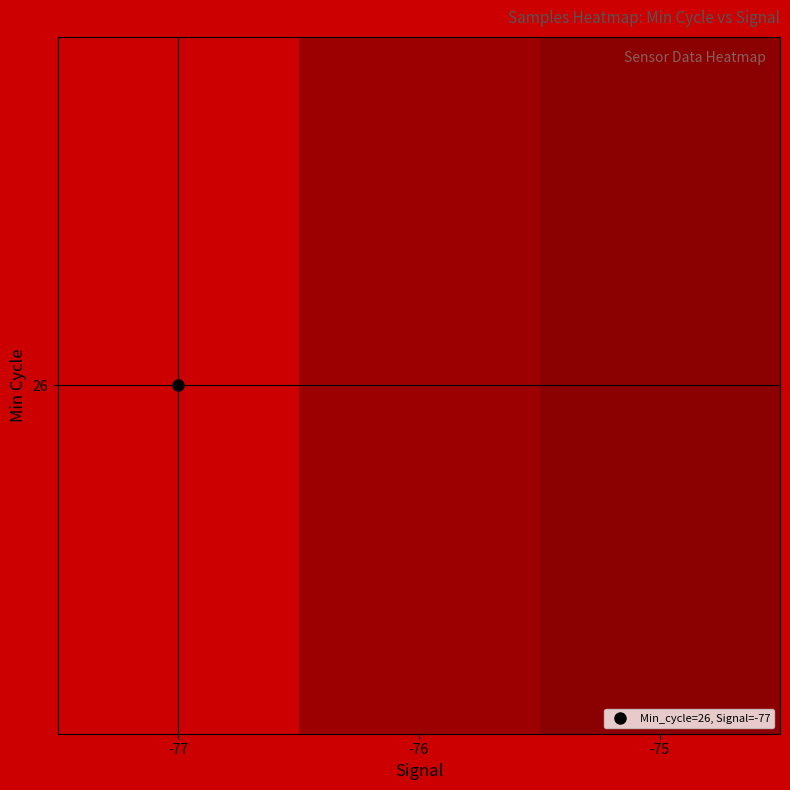

What is the change in value from -77 to -76?

-9926.6